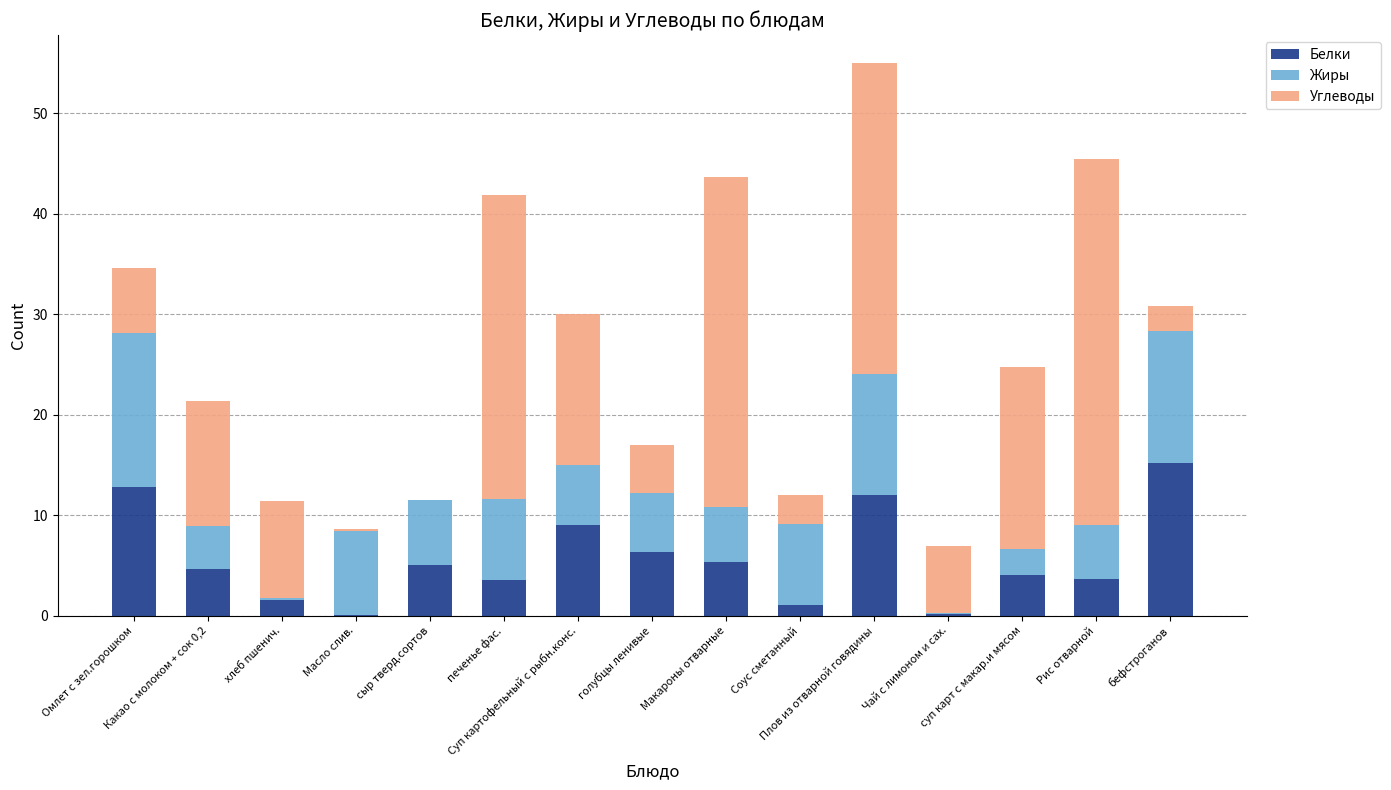

What is the highest value of the Белки series?

15.2